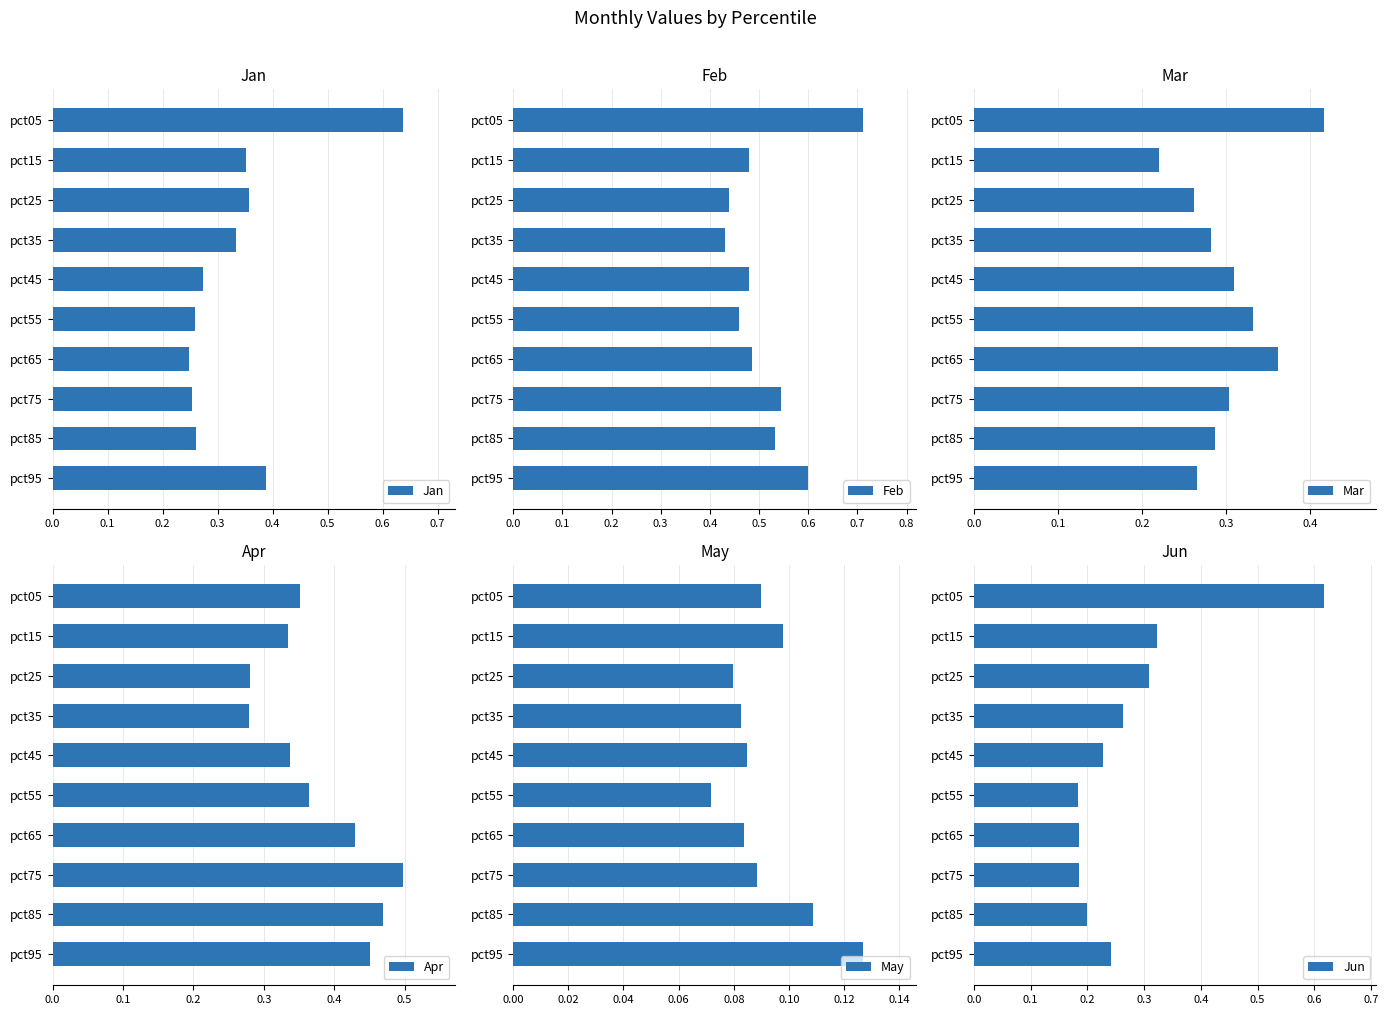

What is the difference between the maximum and minimum values in the Mar series?

0.2